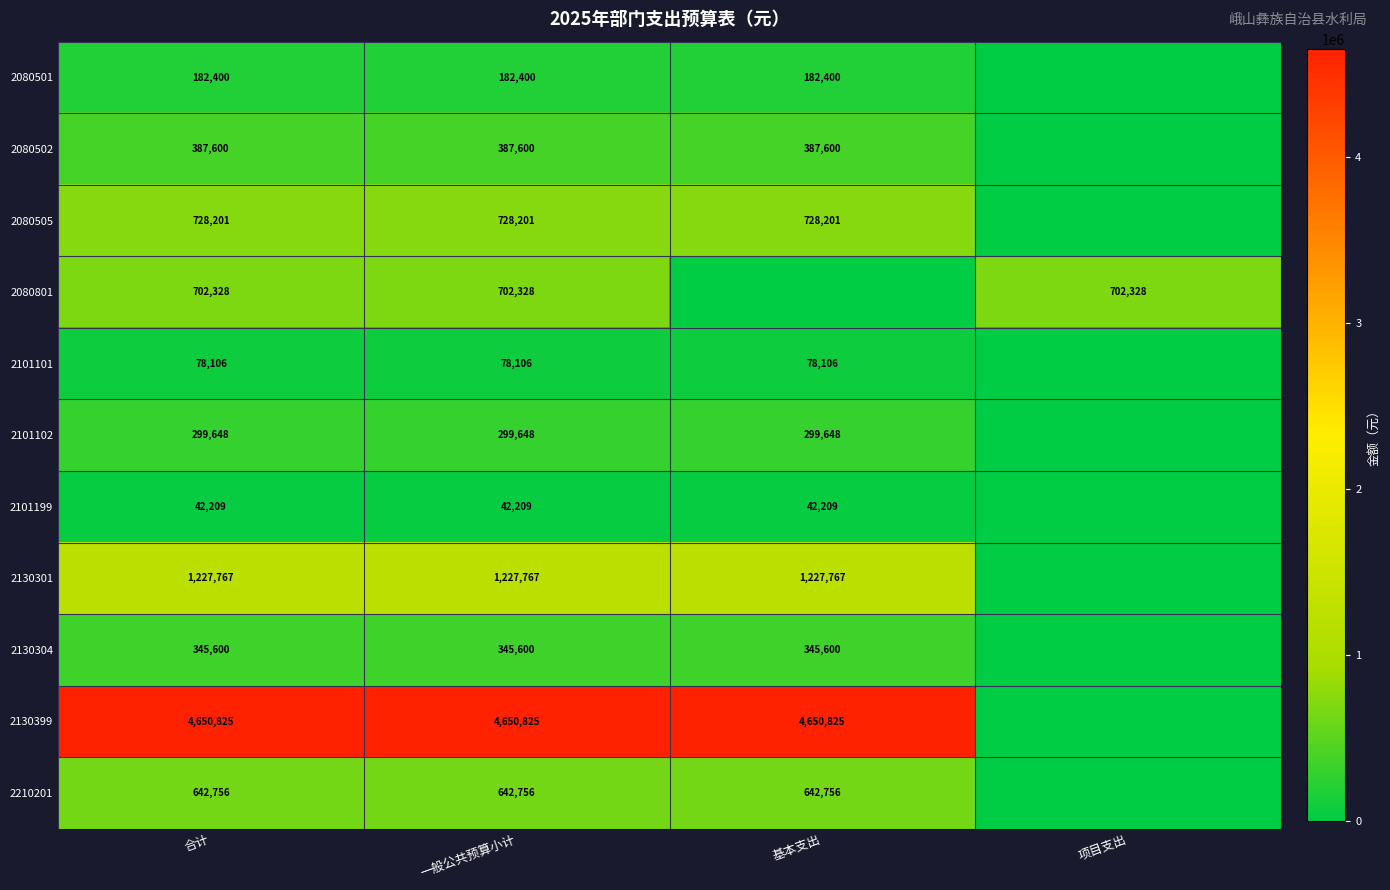

At 一般公共预算小计, list the series in order from smallest to largest.

2101199, 2101101, 2080501, 2101102, 2130304, 2080502, 2210201, 2080801, 2080505, 2130301, 2130399